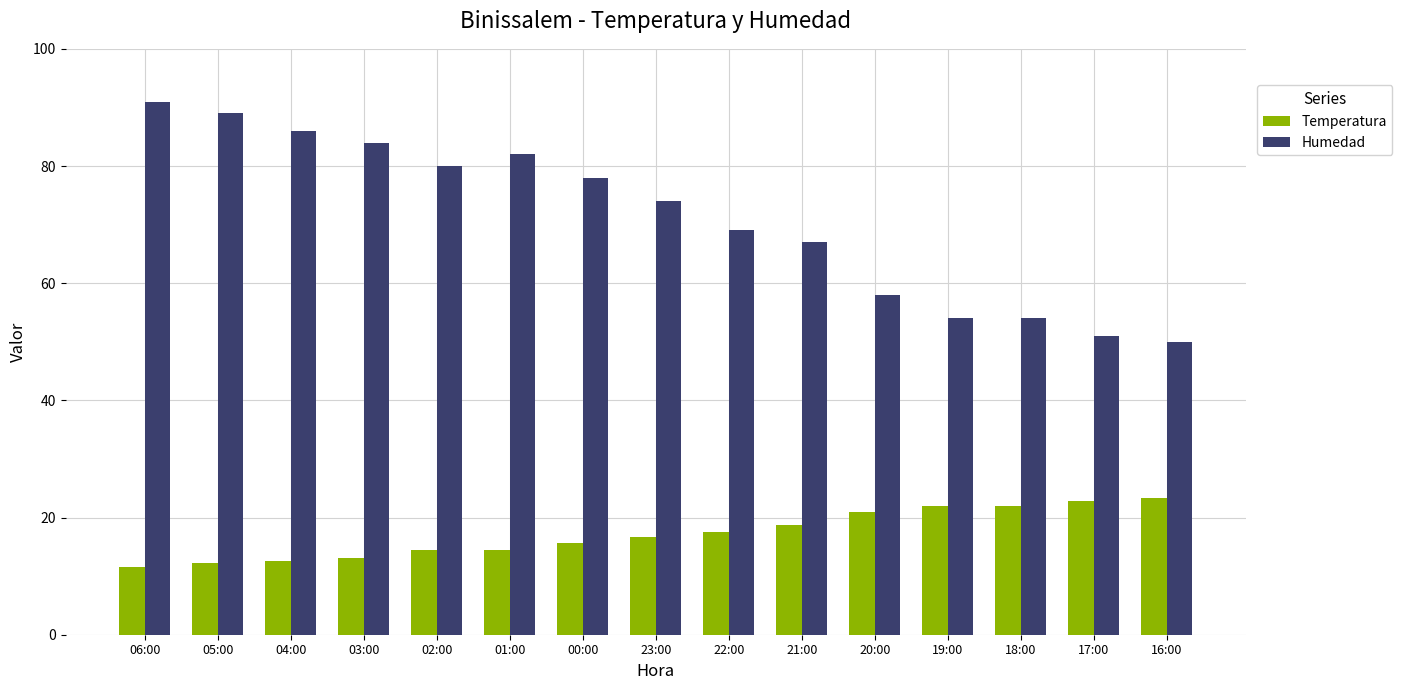

Rank the series by their maximum value, from highest to lowest.

Humedad, Temperatura